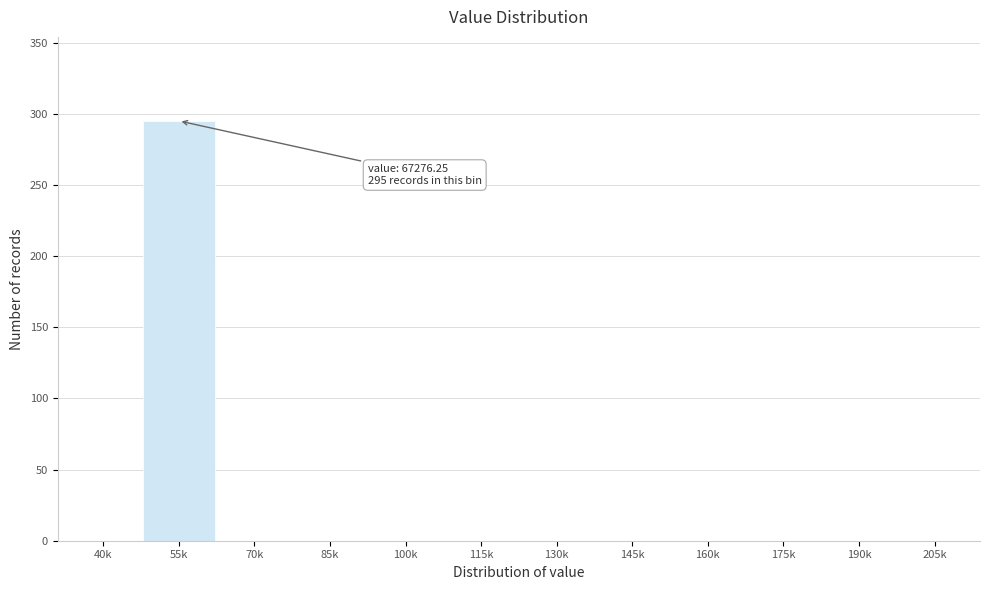

Reading left to right, transcribe all the data shown in this chart.

40k=0	55k=295	70k=0	85k=0	100k=0	115k=0	130k=0	145k=0	160k=0	175k=0	190k=0	205k=0